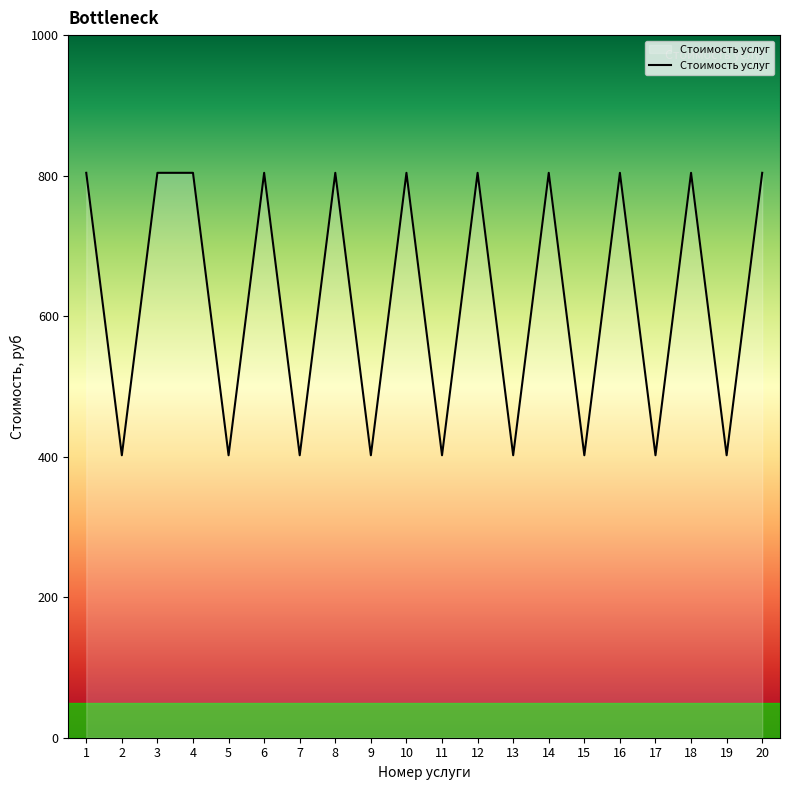

How many lines are shown in the chart?

1